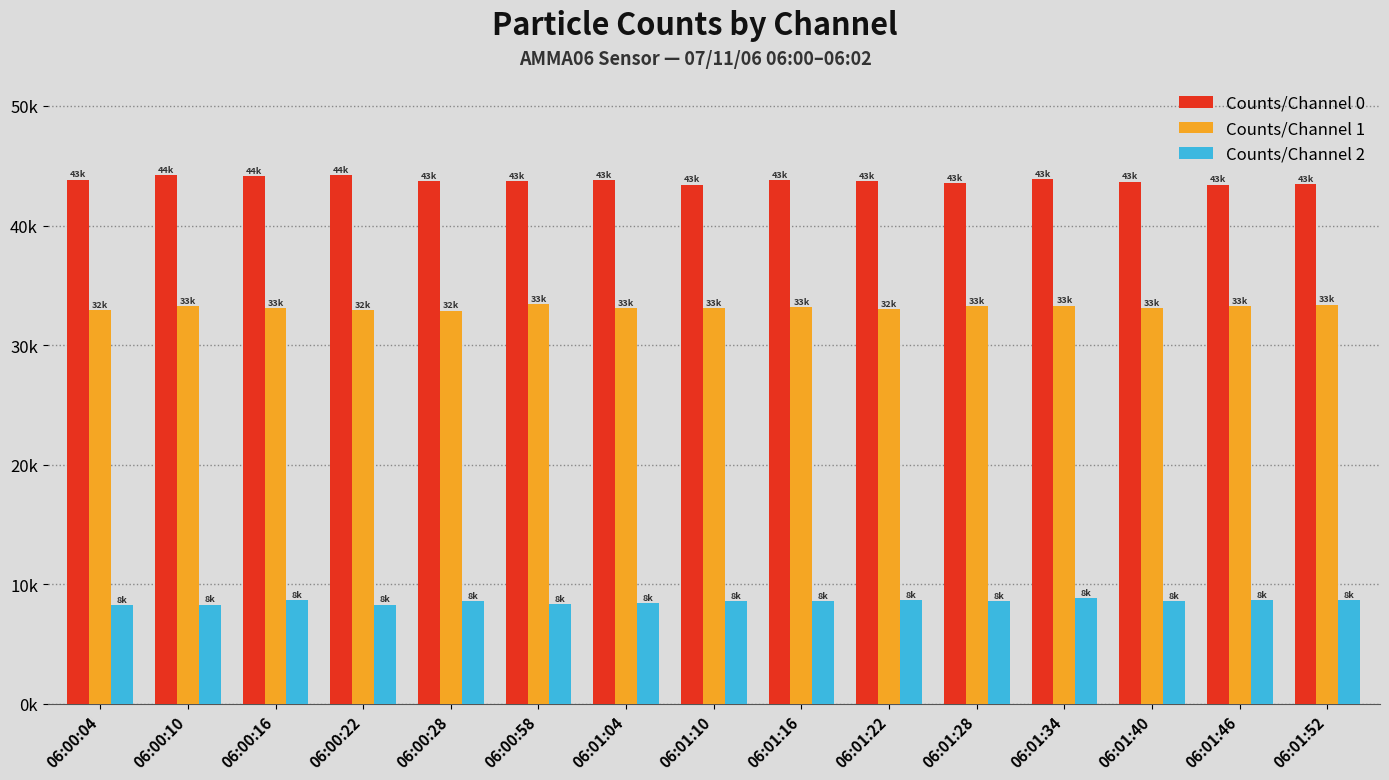

What is the highest value of the Counts/Channel 2 series?

8821